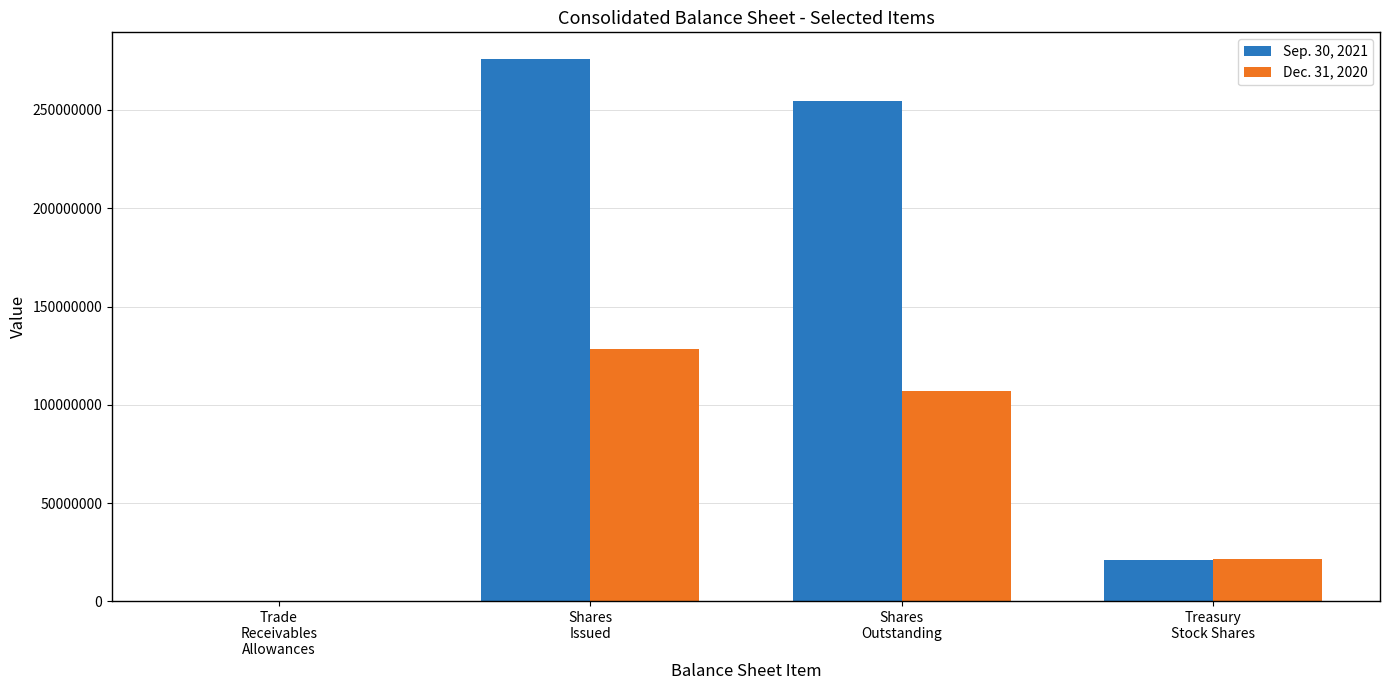

What is the greatest value displayed?

275726629